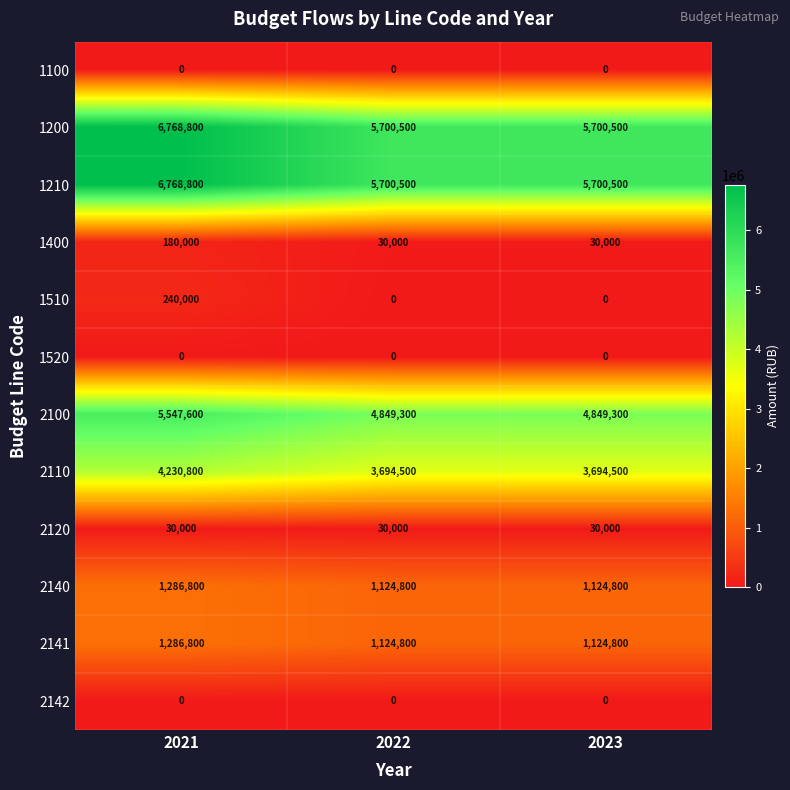

What is the total value across all series at 2022?

22254400